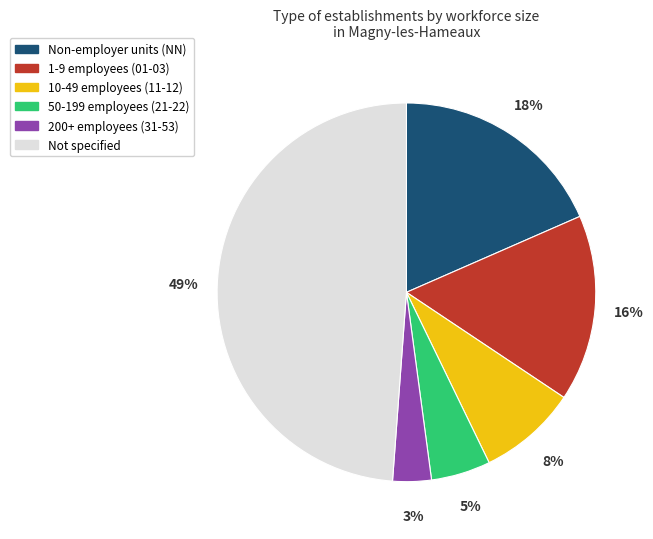

Rank the categories by value from lowest to highest.

200+ employees (31-53), 50-199 employees (21-22), 10-49 employees (11-12), 1-9 employees (01-03), Non-employer units (NN), Not specified